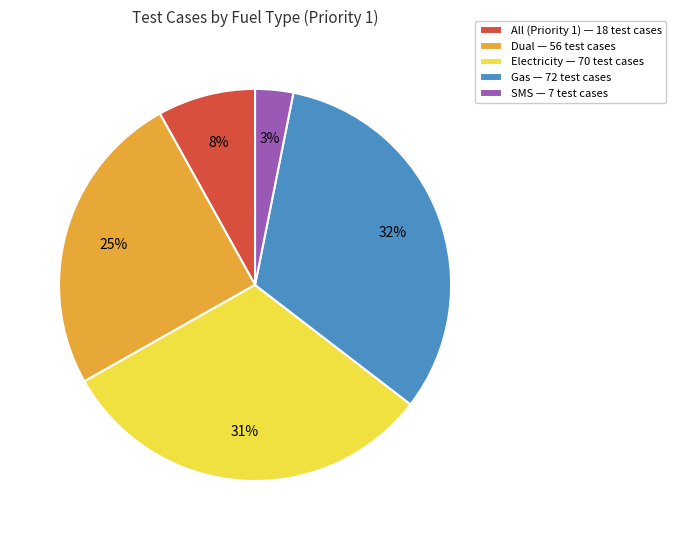

What is the largest slice in the pie chart?

Gas